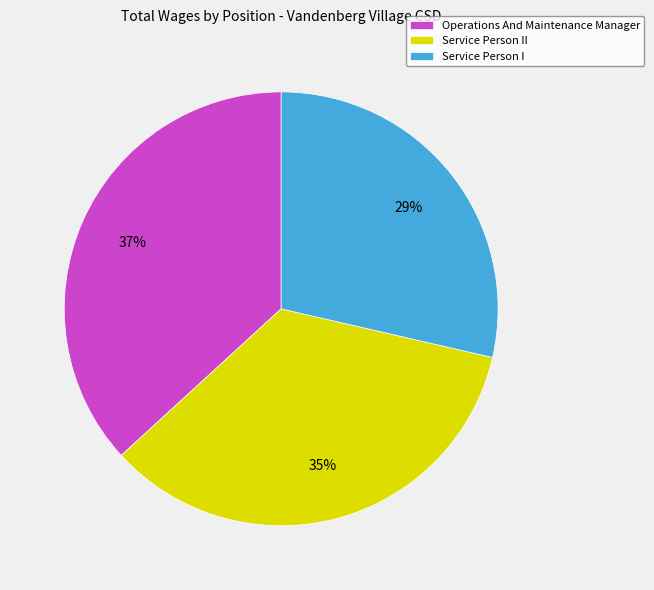

Is it true that Service Person I is 29% of the pie?

True